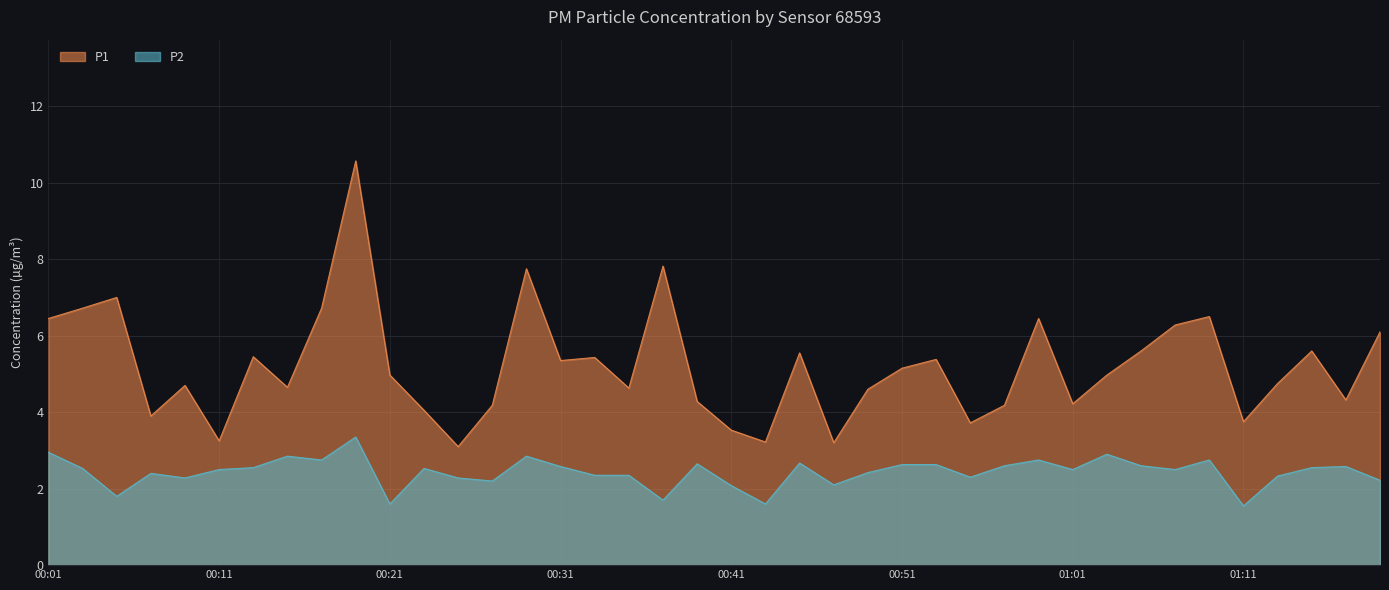

True or false: P2 has more than 1 interior local peaks.

True